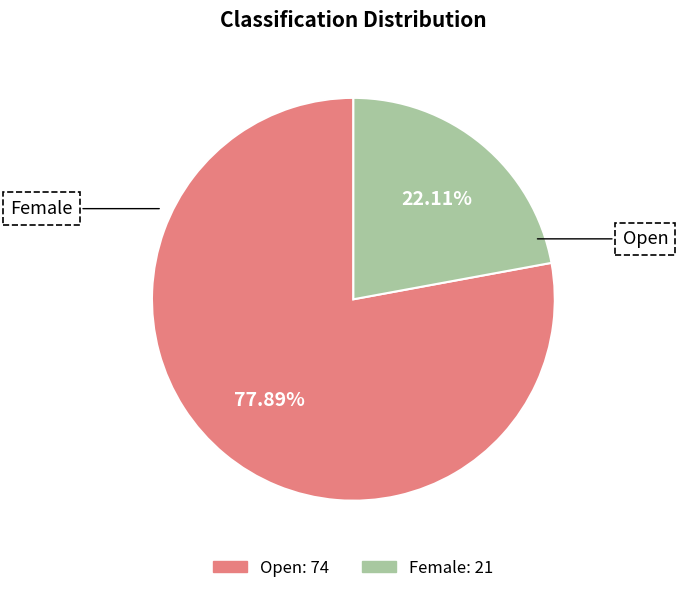

To the nearest percent, what is the combined percentage of Female and Open?

100%